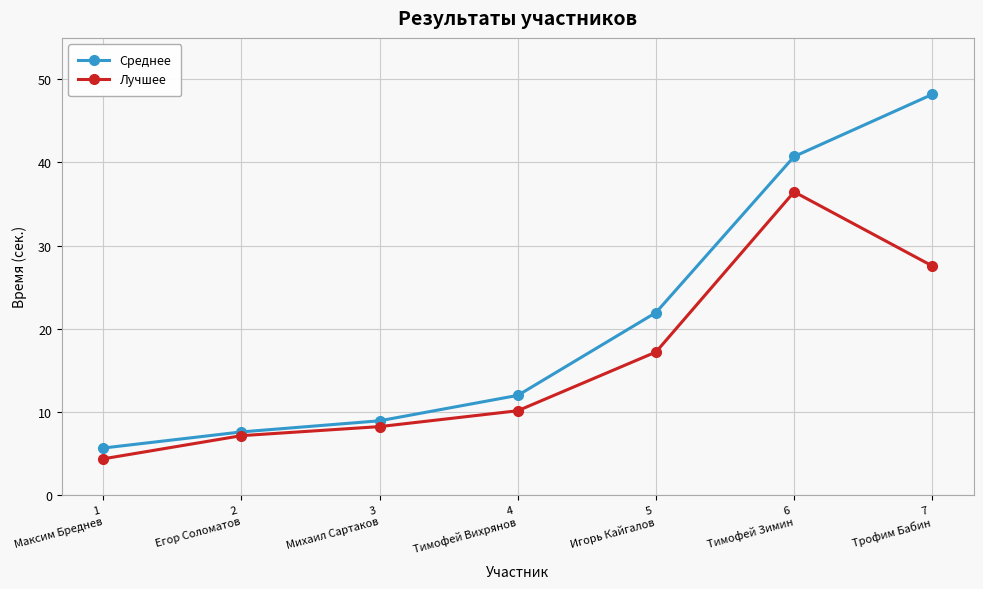

What position from the right is 7
Трофим Бабин?

1